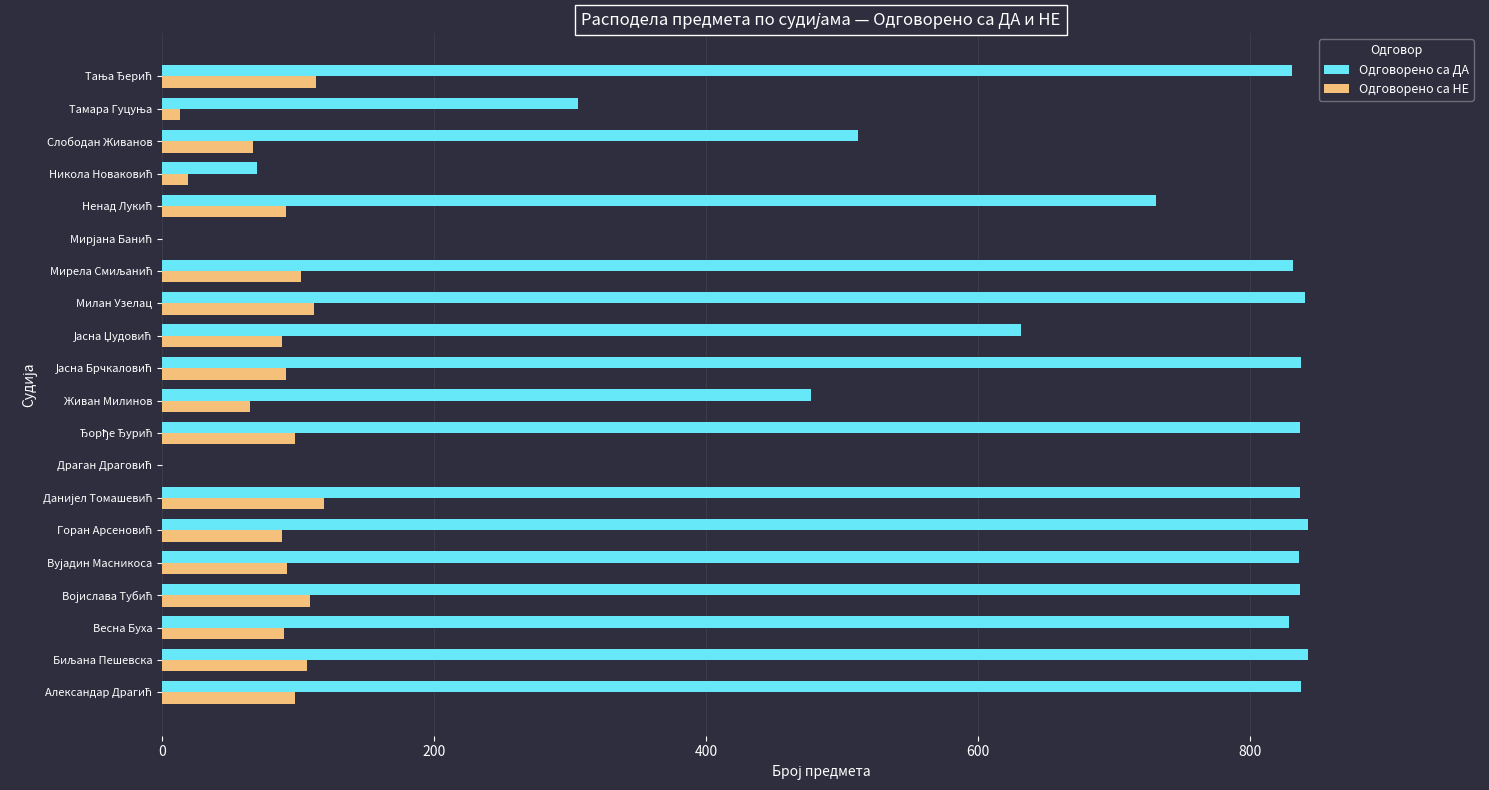

Where is Одговорено са ДА nearest to the value 421?

Живан Милинов